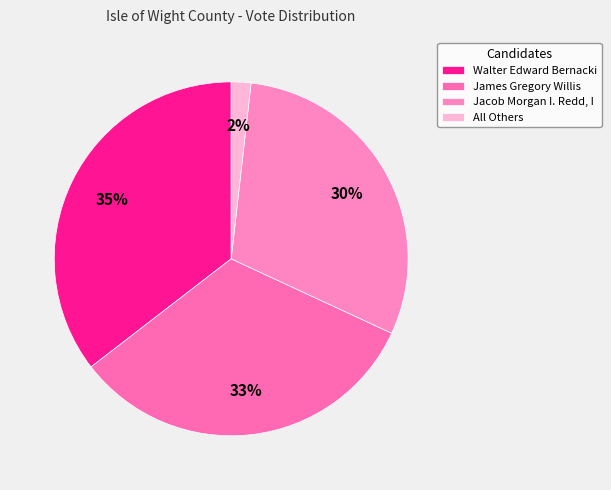

True or false: Walter Edward Bernacki accounts for 35% of the total.

True